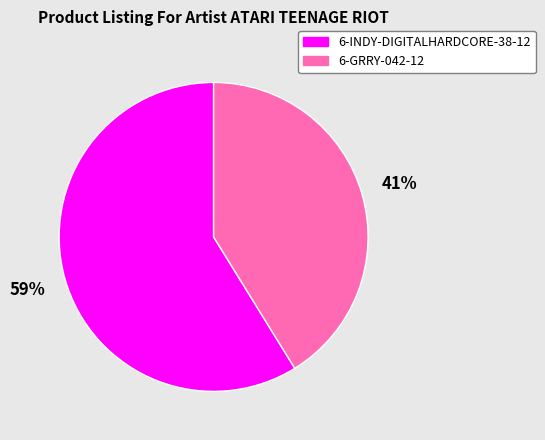

Which category has the biggest portion of the pie?

6-INDY-DIGITALHARDCORE-38-12